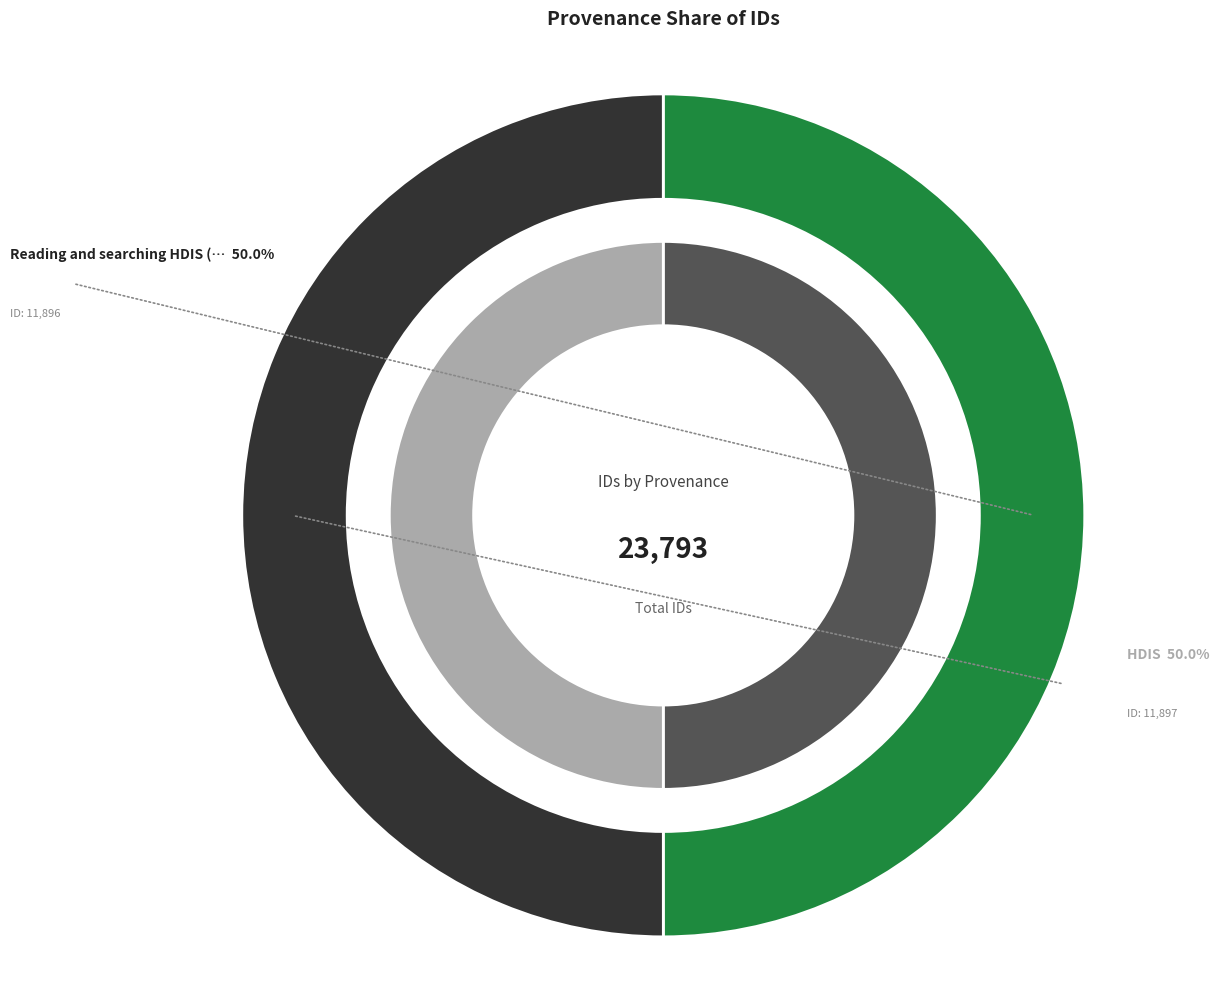

Which category has the biggest portion of the pie?

HDIS